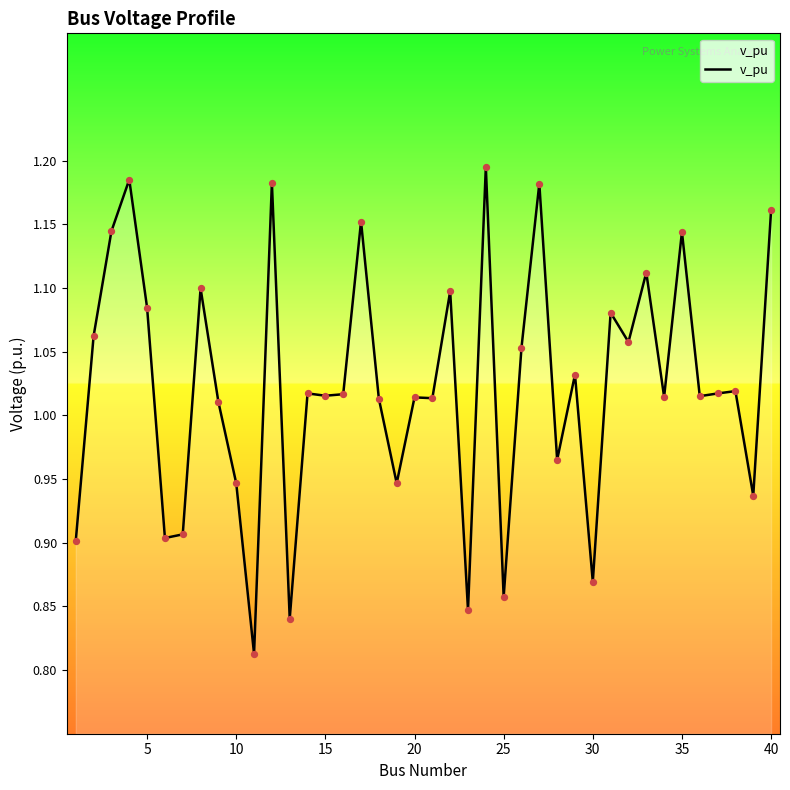

What is the difference between the maximum and minimum values?

0.4